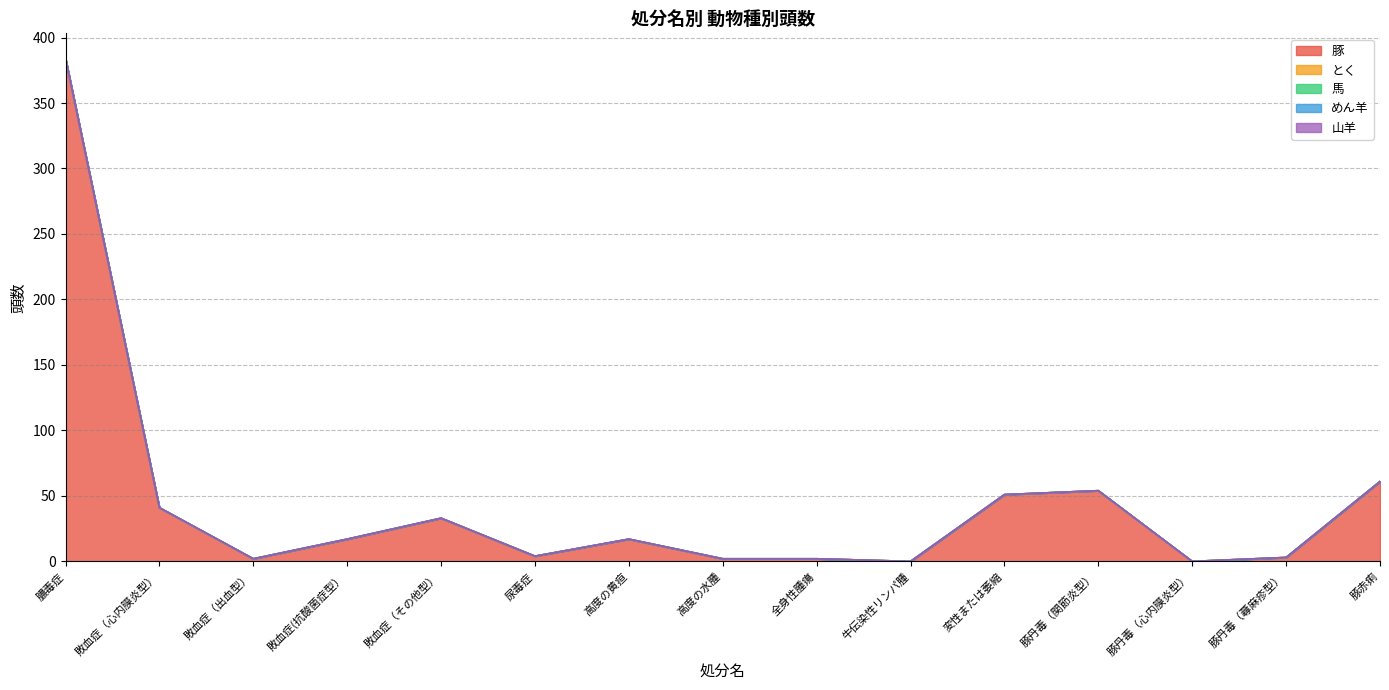

What is the spread (max minus min) of values at 敗血症（心内膜炎型）?

41